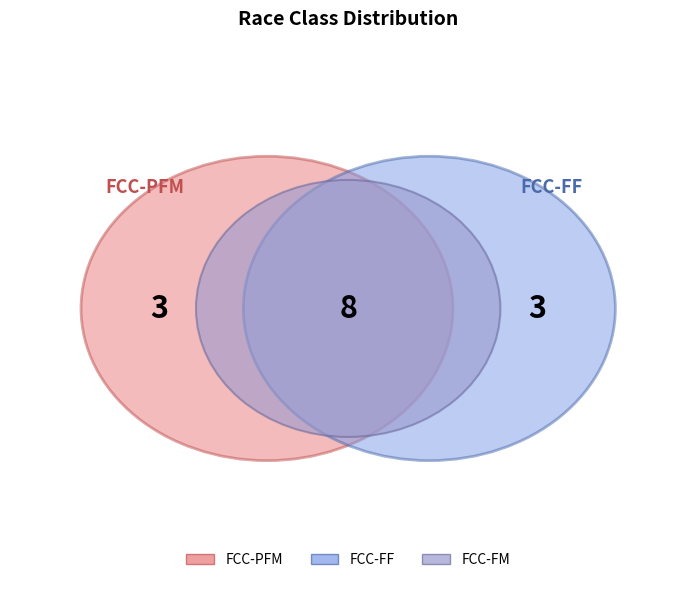

Is the sum of FCC-PFM and FCC-FM greater than half?

Yes